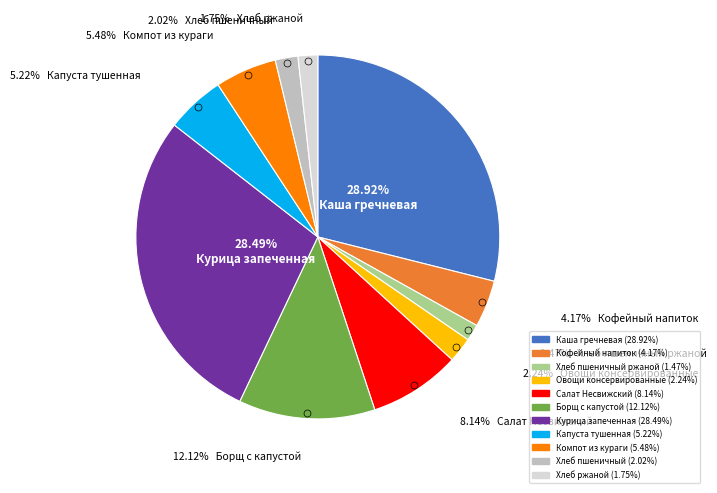

Is there a majority slice in this chart?

No